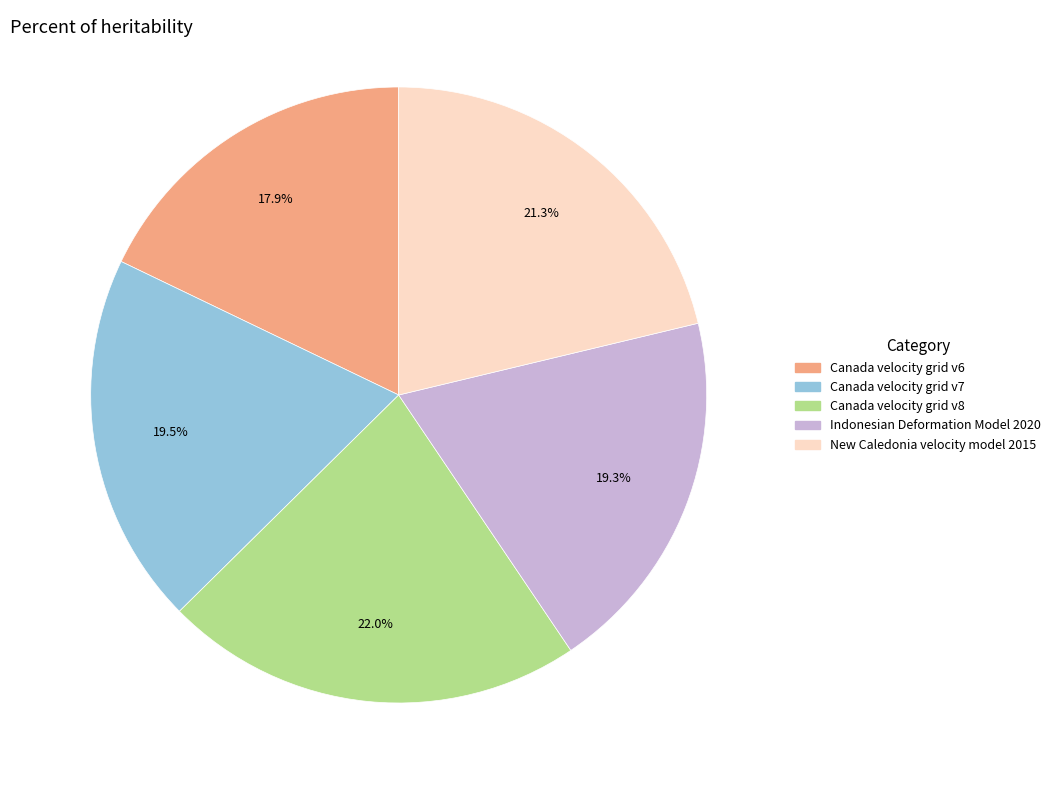

To the nearest percent, what percentage of the pie is Indonesian Deformation Model 2020?

19%